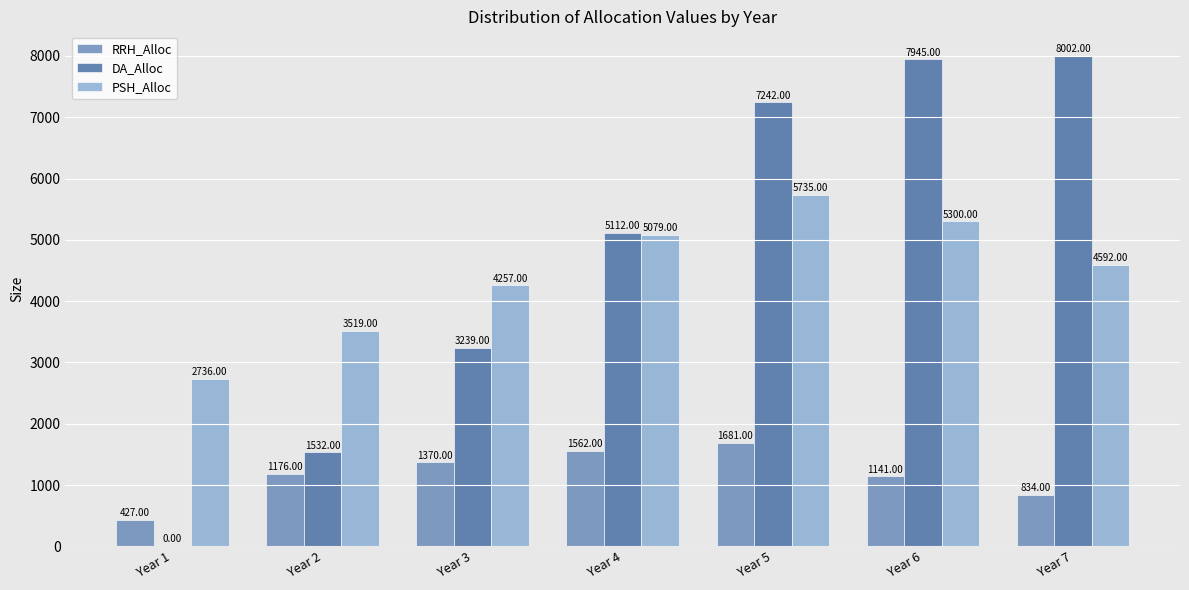

What is the total value across all series at Year 1?

3163